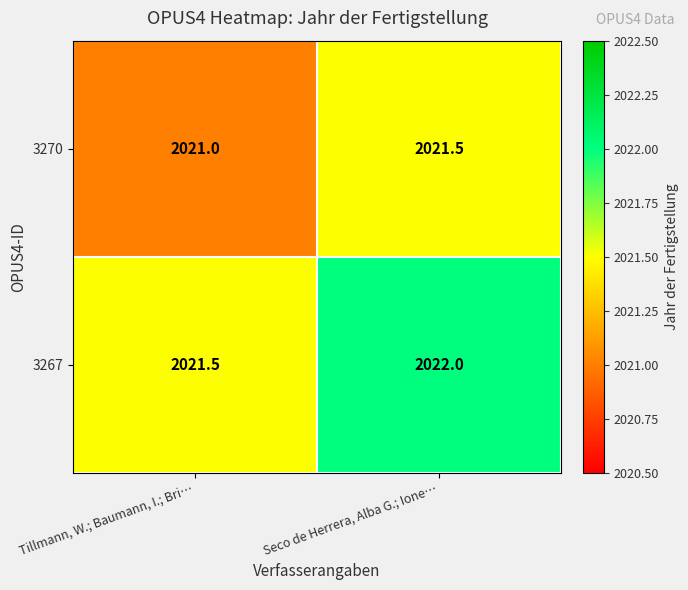

What is the difference between the maximum and minimum values in the 3267 series?

0.5